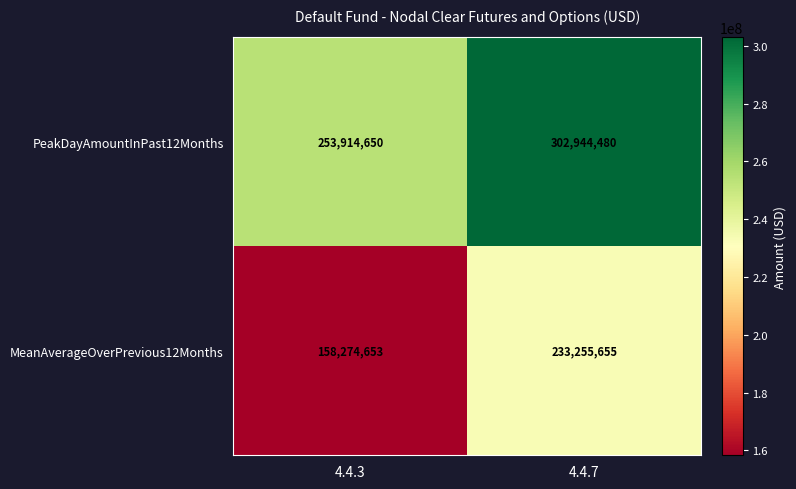

Which series has the largest total across all categories?

PeakDayAmountInPast12Months